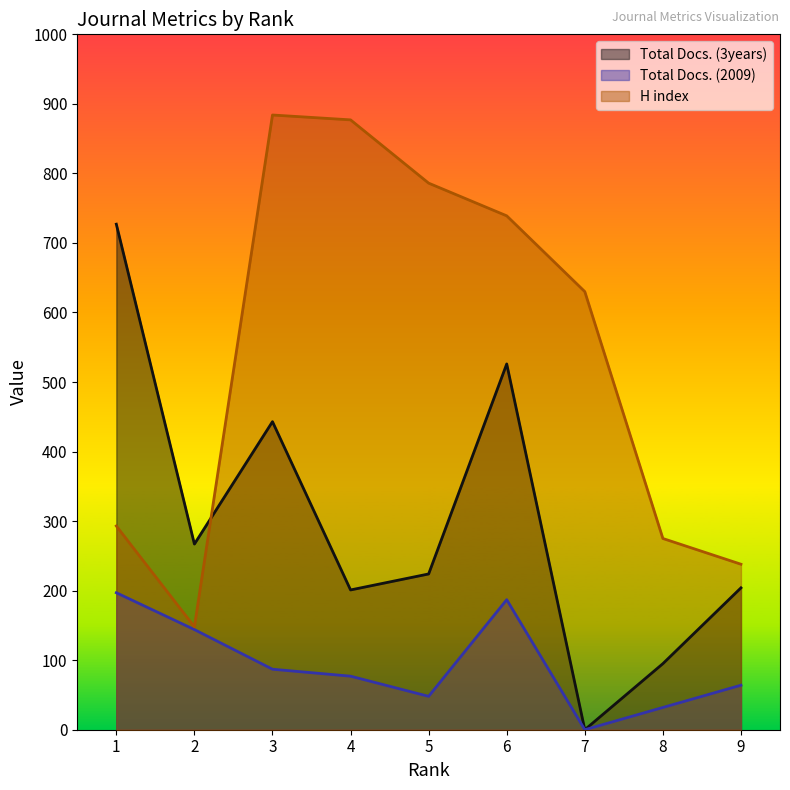

Reading right to left, list all the values displayed in this chart.

Total Docs. (3years): 9=204	8=95	7=0	6=526	5=224	4=201	3=443	2=267	1=727
Total Docs. (2009): 9=64	8=32	7=0	6=187	5=48	4=77	3=87	2=144	1=197
H index: 9=238	8=275	7=630	6=739	5=786	4=877	3=884	2=148	1=293